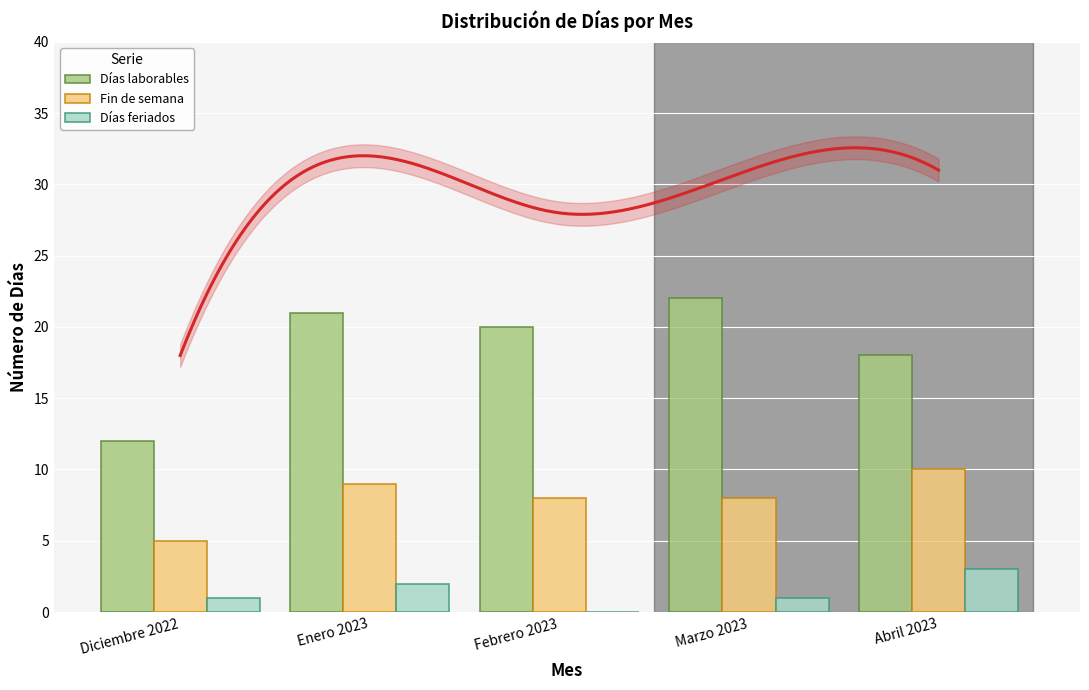

The value of Días feriados at Marzo 2023 is 1. True or false?

True